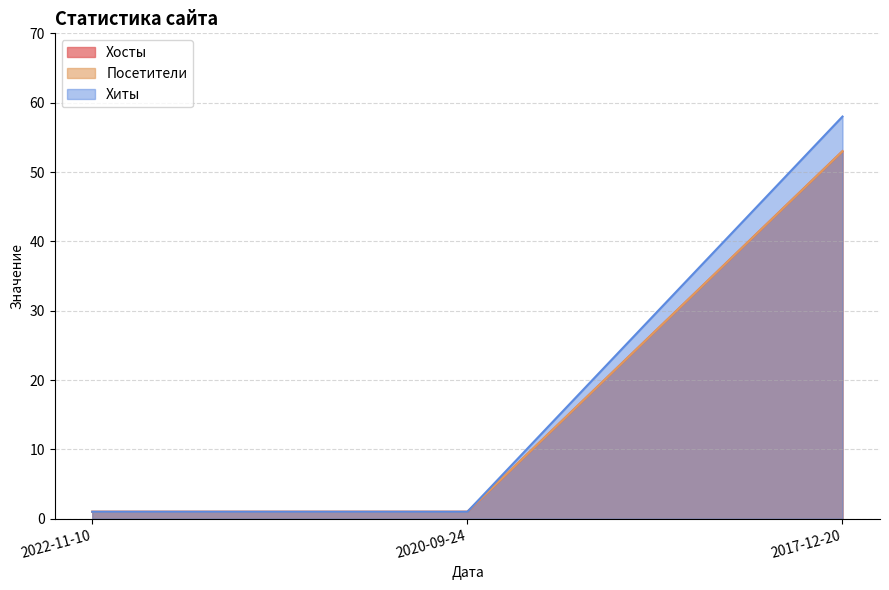

What is the minimum value for Посетители?

1